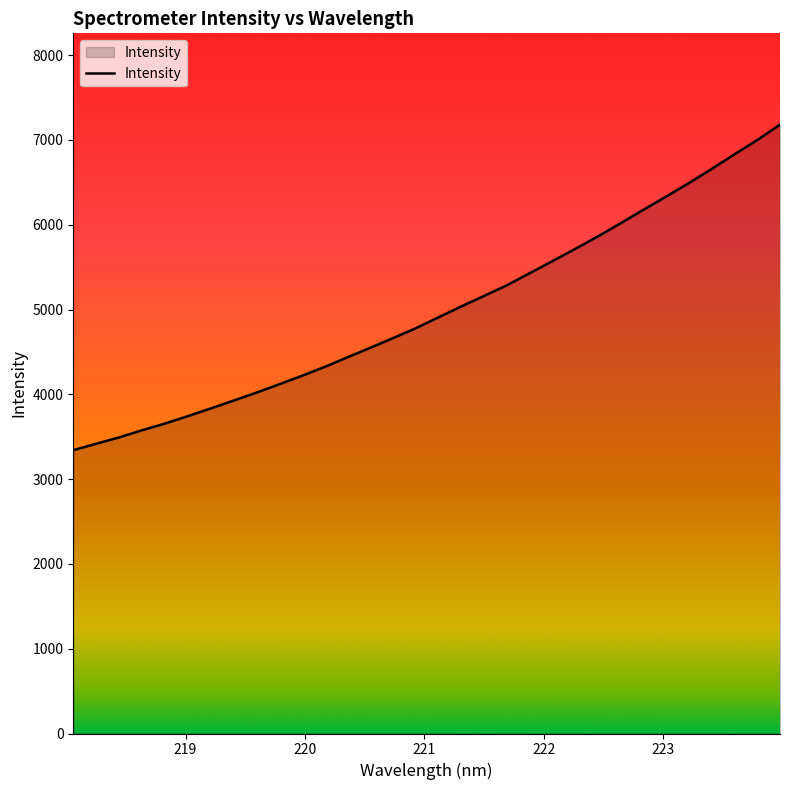

What is the difference between the maximum and second lowest values?

3763.8